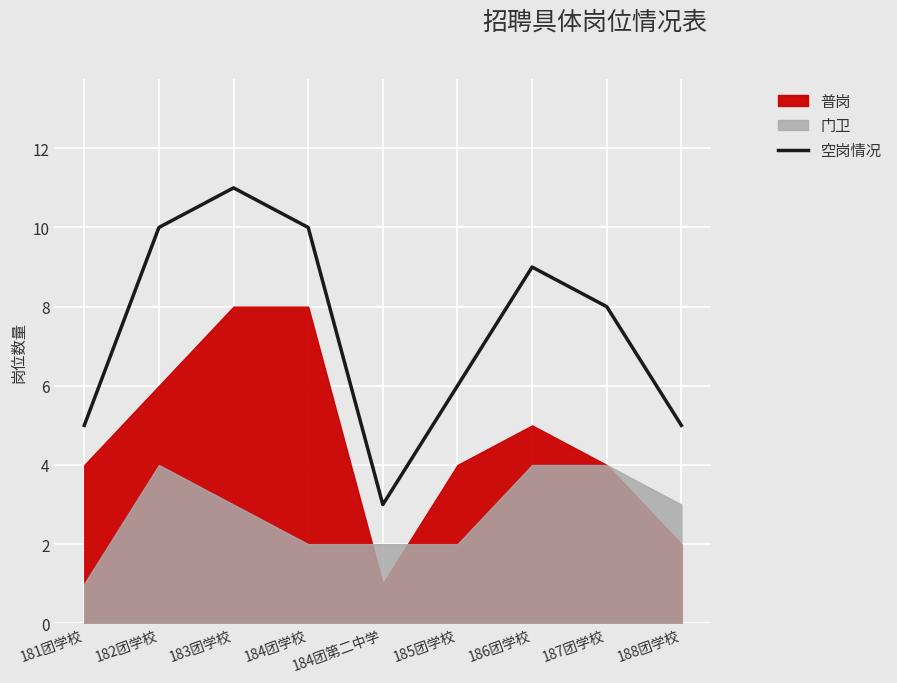

At which category does the data reach its first local valley?

184团第二中学